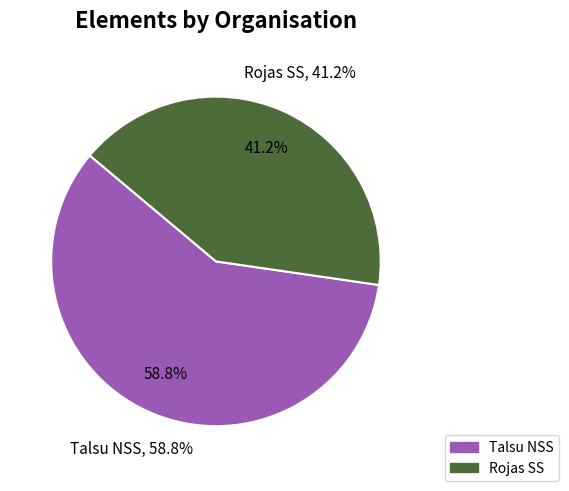

To the nearest percent, what portion does Talsu NSS represent?

59%